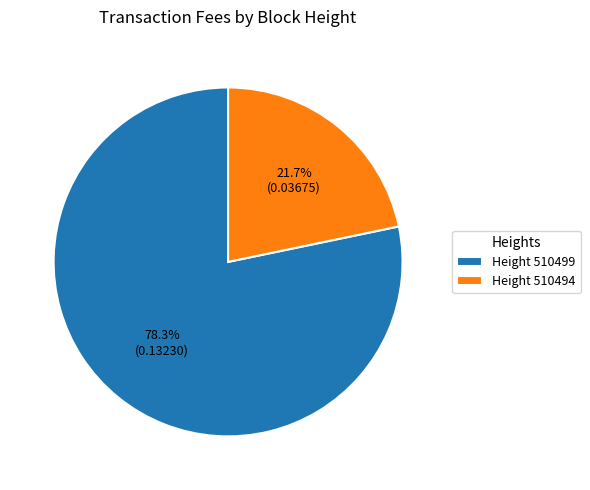

Is there a majority slice in this chart?

Yes